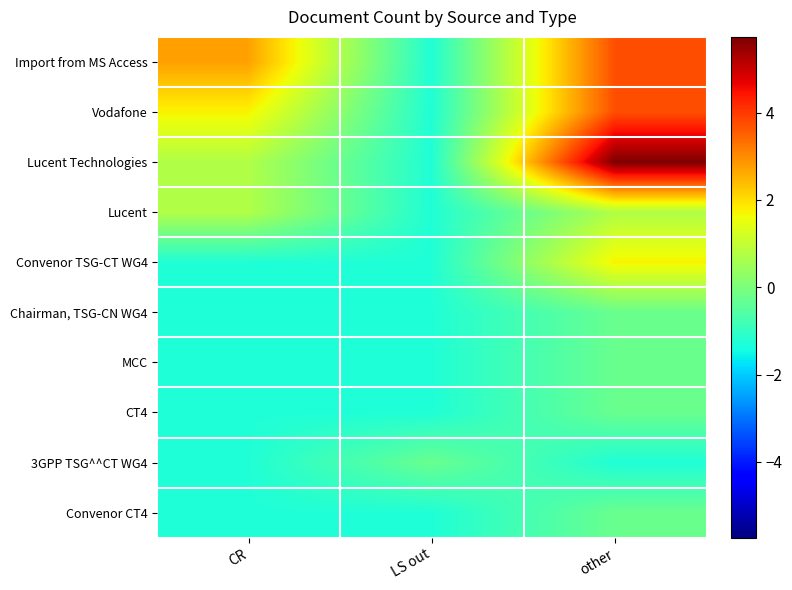

Reading left to right, transcribe all the data shown in this chart.

Import from MS Access: CR=2.7	LS out=-1.3	other=3.7
Vodafone: CR=1.7	LS out=-1.3	other=3.7
Lucent Technologies: CR=0.7	LS out=-1.3	other=5.7
Lucent: CR=0.7	LS out=-1.3	other=0.7
Convenor TSG-CT WG4: CR=-1.3	LS out=-1.3	other=1.7
Chairman, TSG-CN WG4: CR=-1.3	LS out=-1.3	other=-0.3
MCC: CR=-1.3	LS out=-1.3	other=-0.3
CT4: CR=-1.3	LS out=-1.3	other=-0.3
3GPP TSG^^CT WG4: CR=-1.3	LS out=-0.3	other=-1.3
Convenor CT4: CR=-1.3	LS out=-1.3	other=-0.3